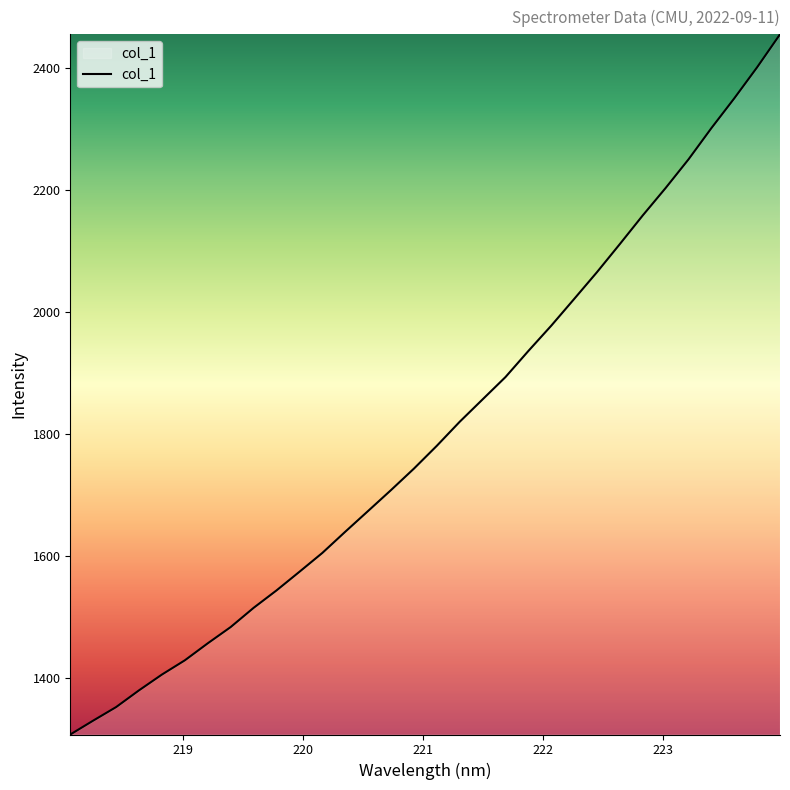

What is the smallest value displayed?

1306.9